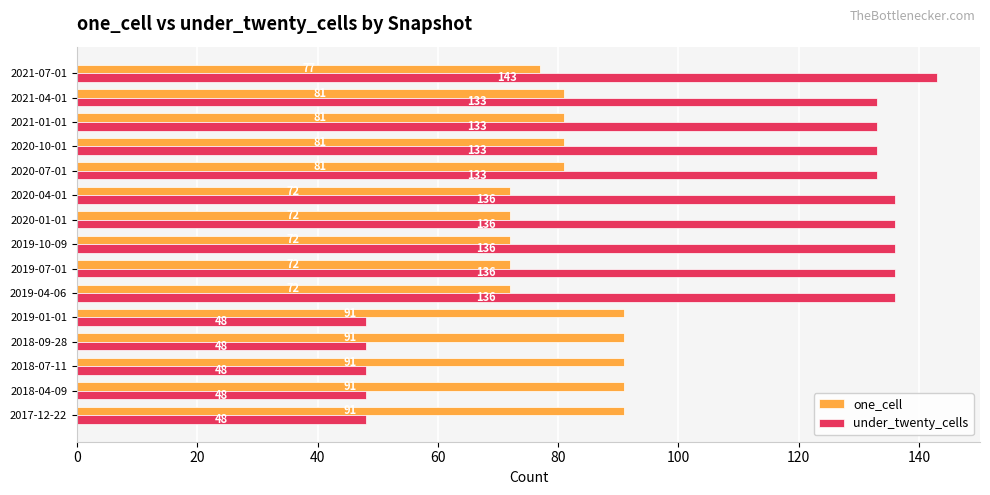

Is the value of one_cell at 2021-04-01 greater than the value of under_twenty_cells at 2020-01-01?

No